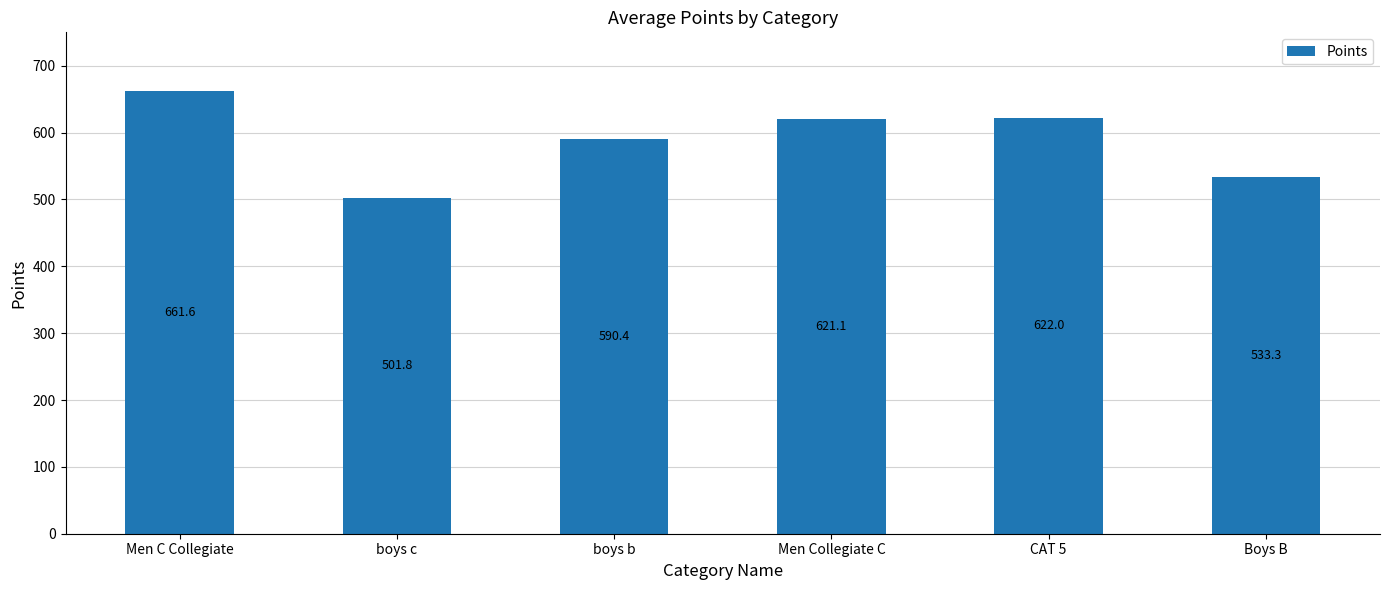

Rank the categories by value from lowest to highest.

boys c, Boys B, boys b, Men Collegiate C, CAT 5, Men C Collegiate